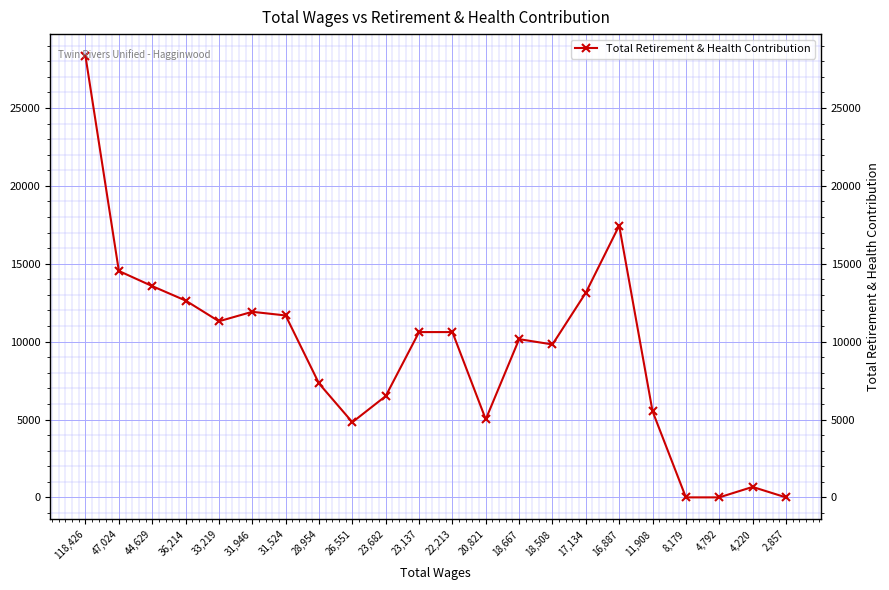

True or false: the data shows 9819 at 18,508.

True